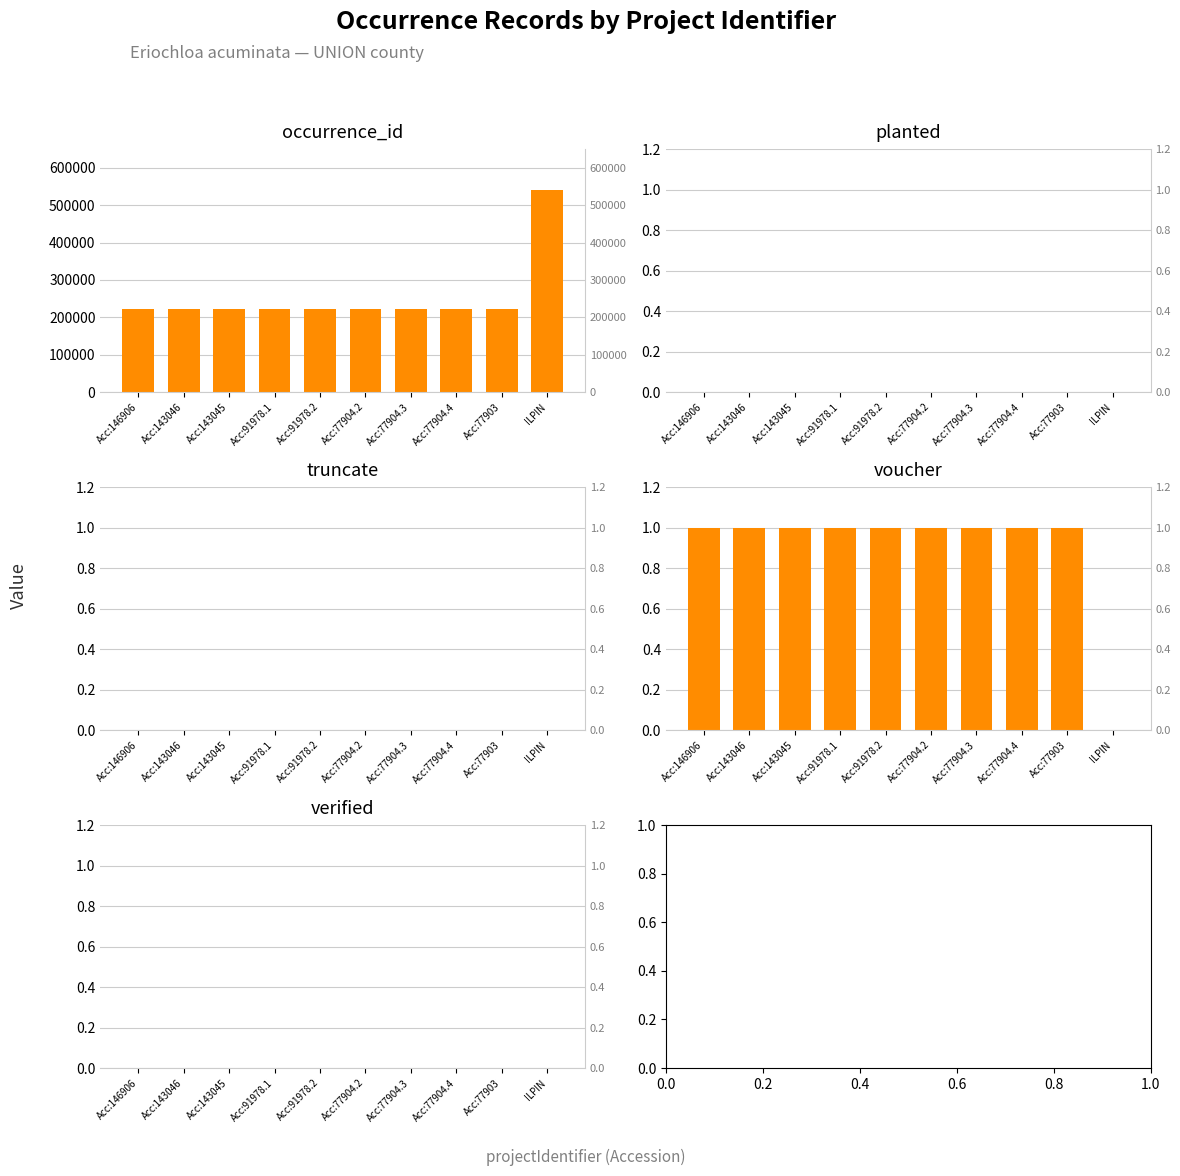

Which category has the highest value in the planted series?

Acc:146906